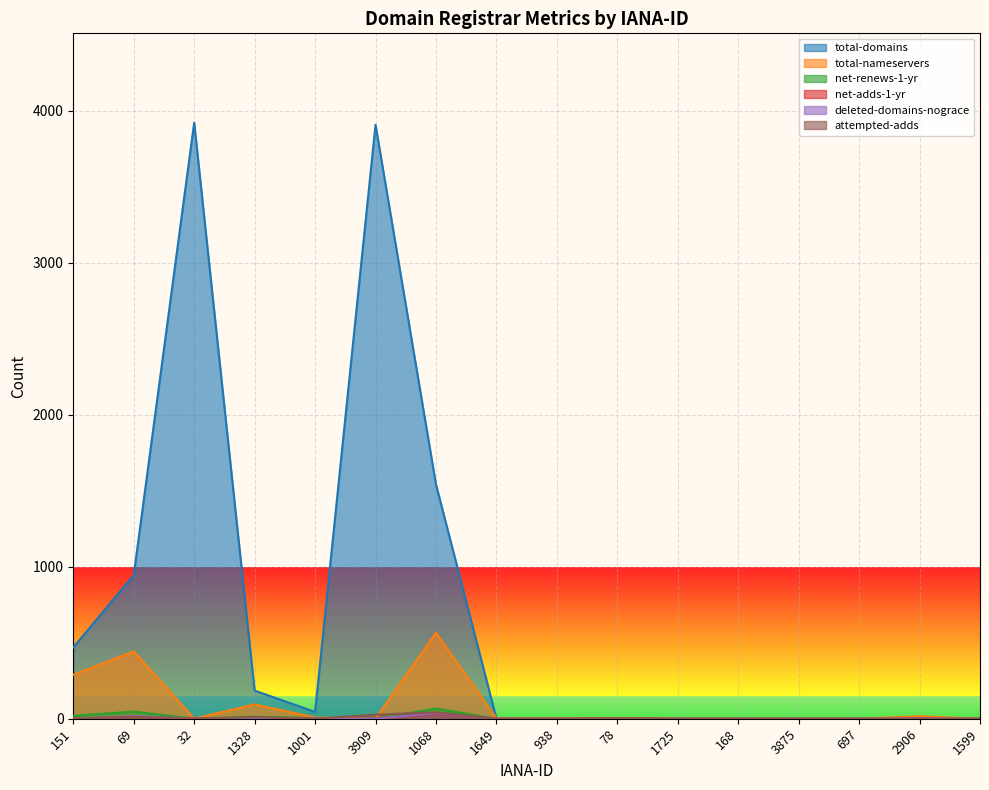

Rank the series by their maximum value, from highest to lowest.

total-domains, total-nameservers, net-renews-1-yr, attempted-adds, deleted-domains-nograce, net-adds-1-yr